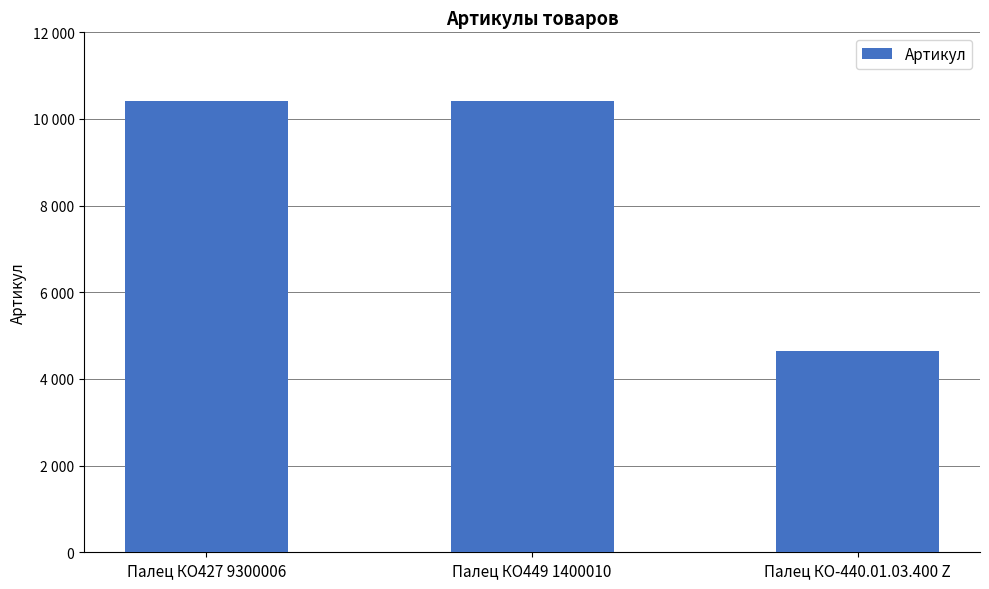

Reading right to left, transcribe all the data shown in this chart.

Палец КО-440.01.03.400 Z=4636	Палец КО449 1400010=10424	Палец КО427 9300006=10423